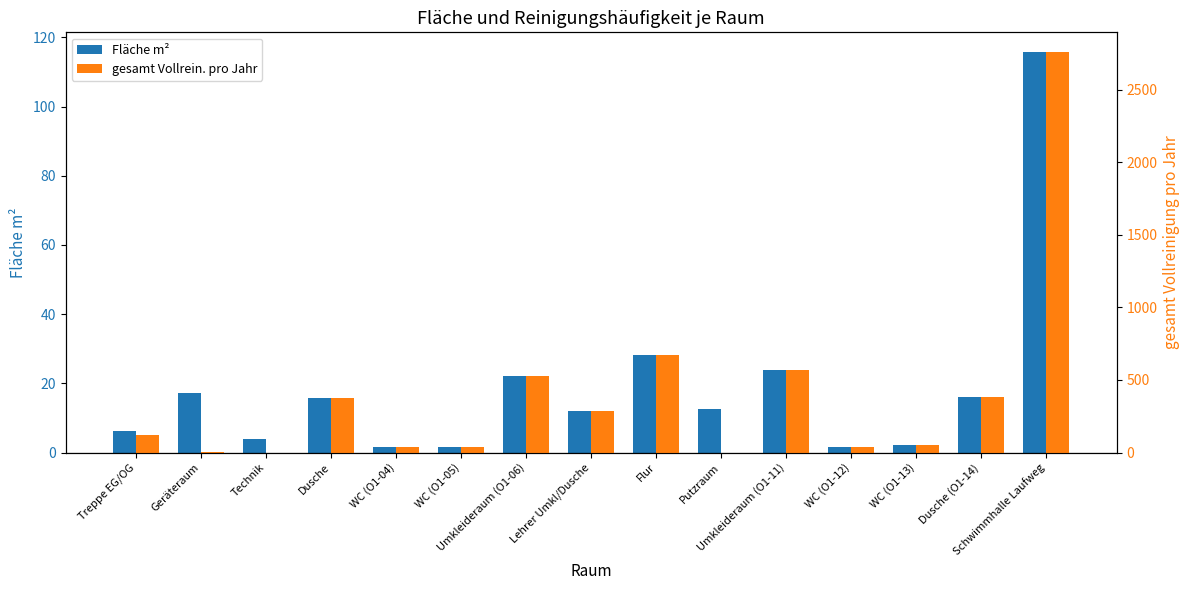

How many bars are there in each group?

2